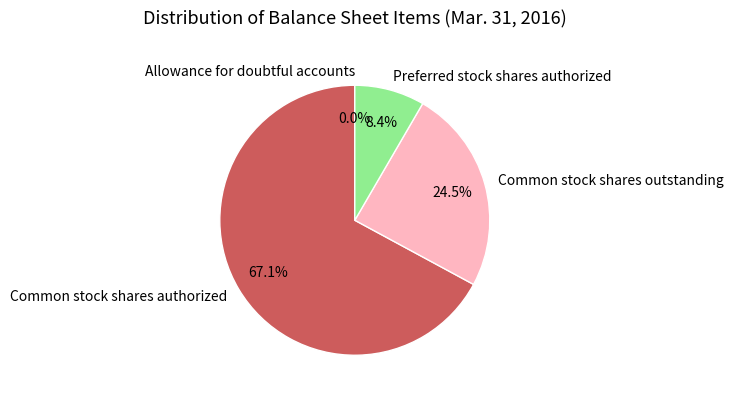

To the nearest percent, what percentage of the pie is Preferred stock shares authorized?

8%